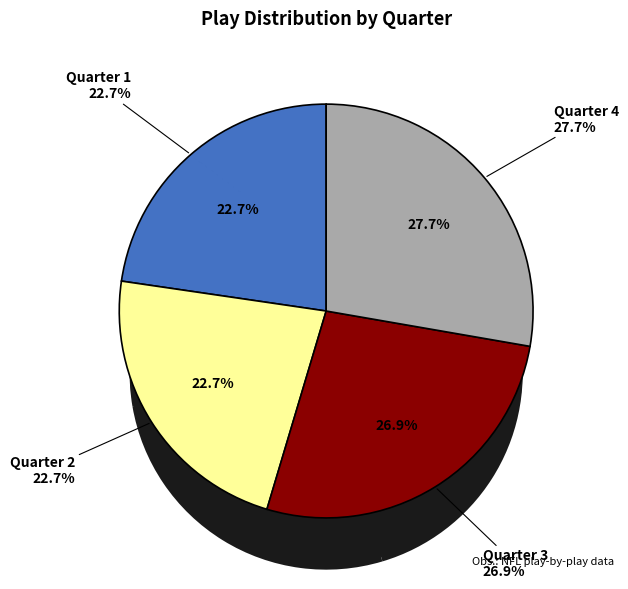

What is the ratio of the value at Quarter 1 to the value at Quarter 2?

1.0